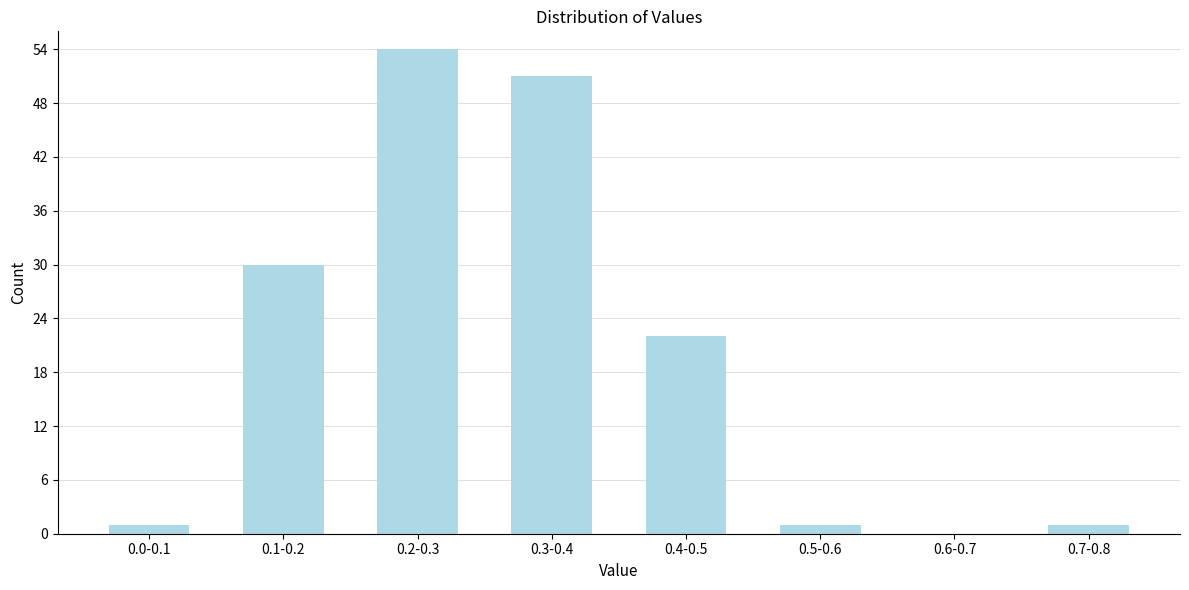

Reading left to right, extract all data points from this chart.

0.0-0.1=1	0.1-0.2=30	0.2-0.3=54	0.3-0.4=51	0.4-0.5=22	0.5-0.6=1	0.6-0.7=0	0.7-0.8=1